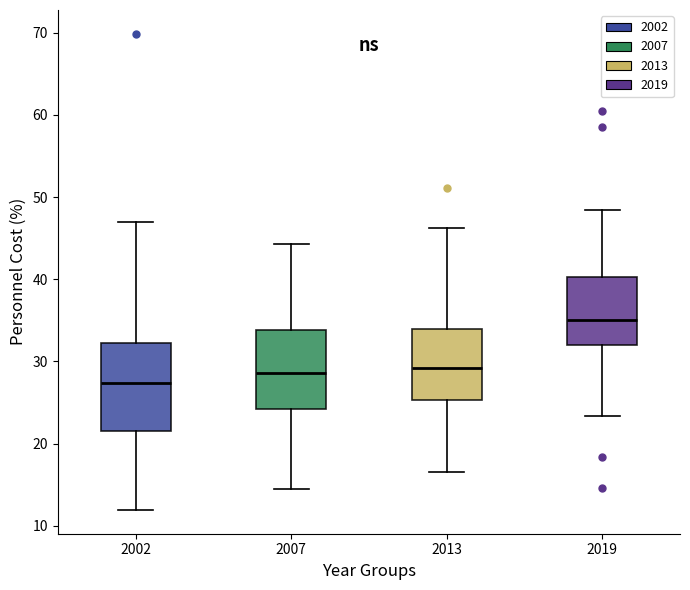

Which box has the highest median line?

2019